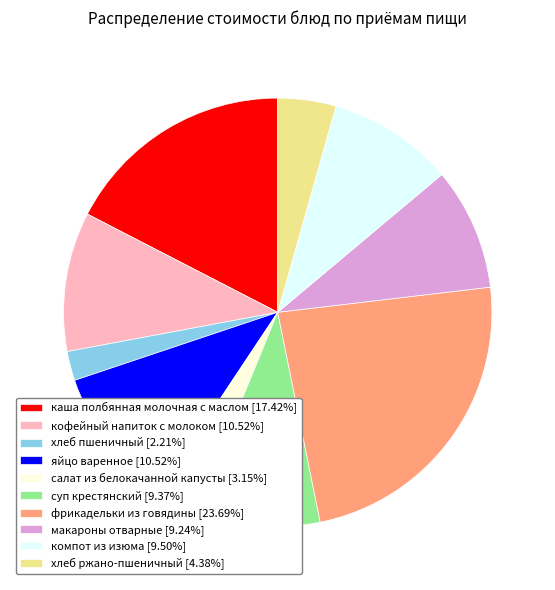

Is there a majority slice in this chart?

No